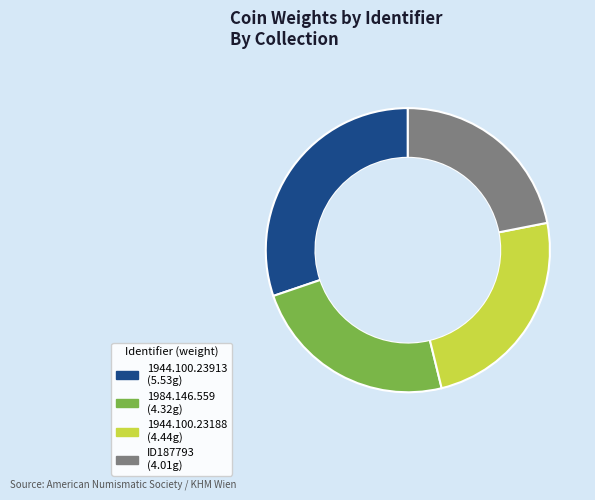

Does any single category account for the majority?

No